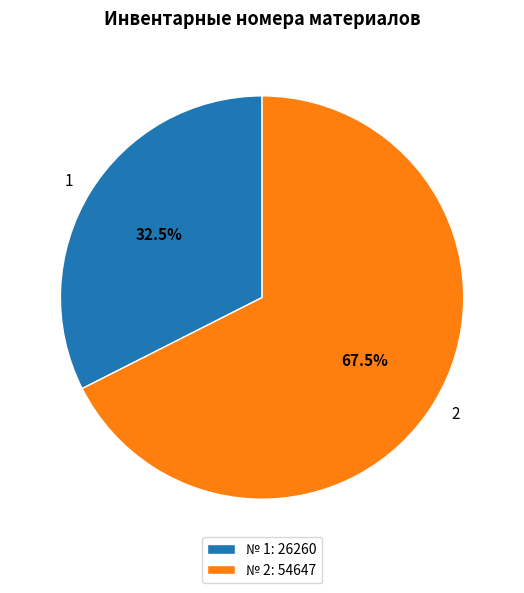

How many segments does this pie chart have?

2